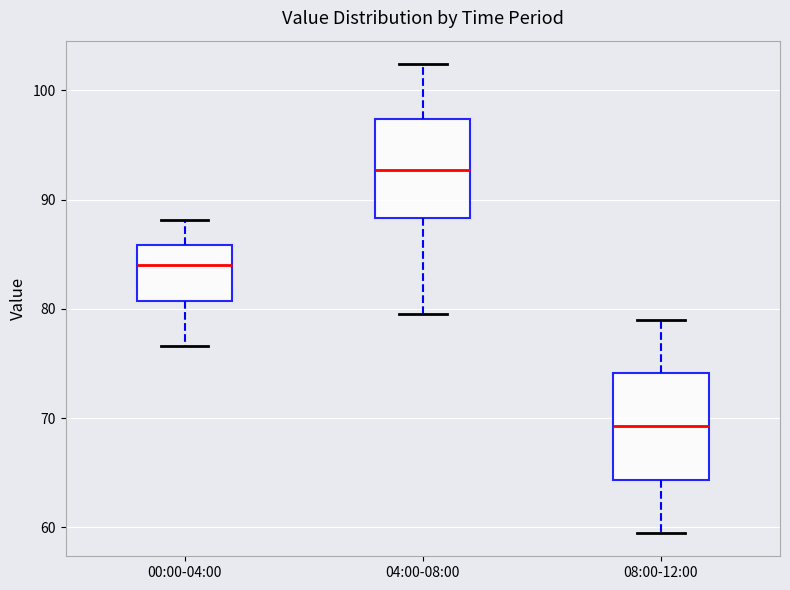

Where is the upper edge of the box for 04:00-08:00 on the y-axis? The values are not printed on the chart, so give them approximately, as read against the axis.

97